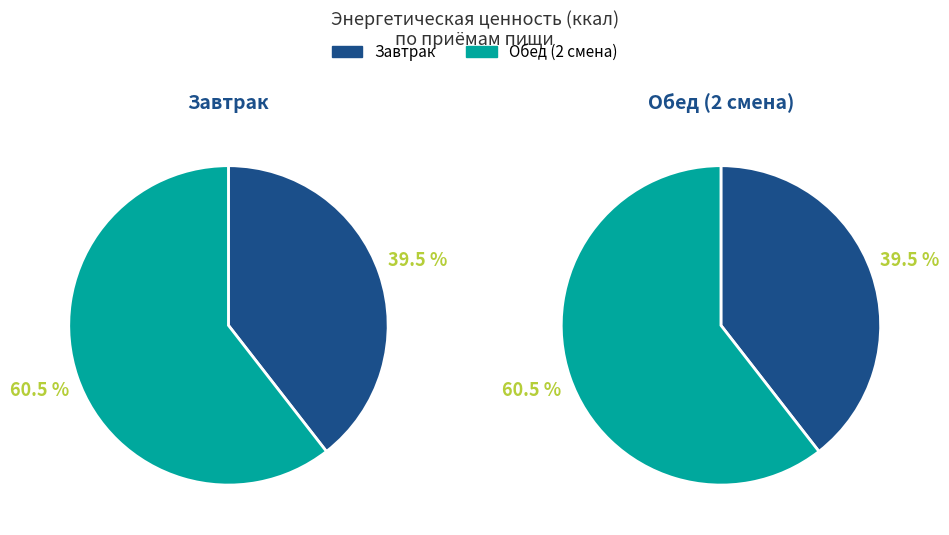

Which slice is the smallest?

Завтрак